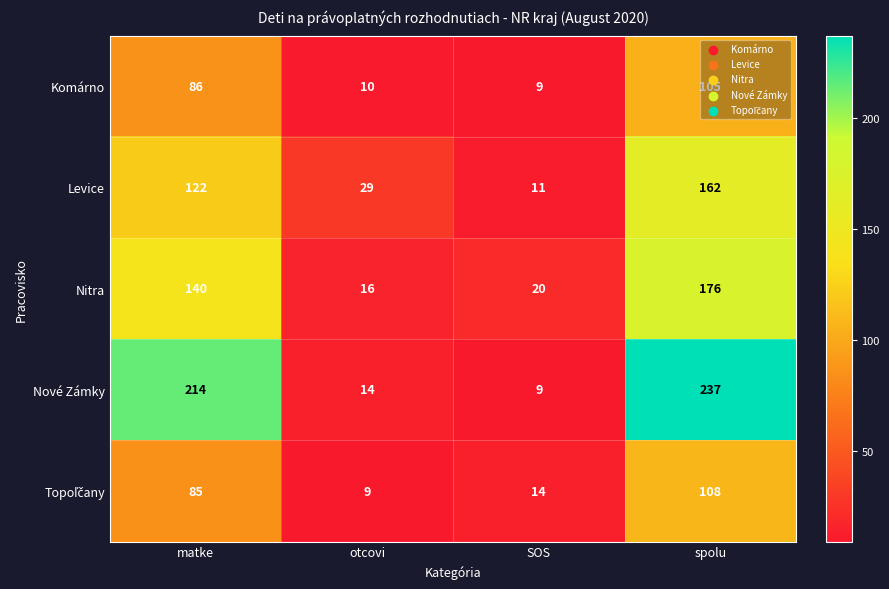

The Komárno series shows 105 at spolu. True or false?

True